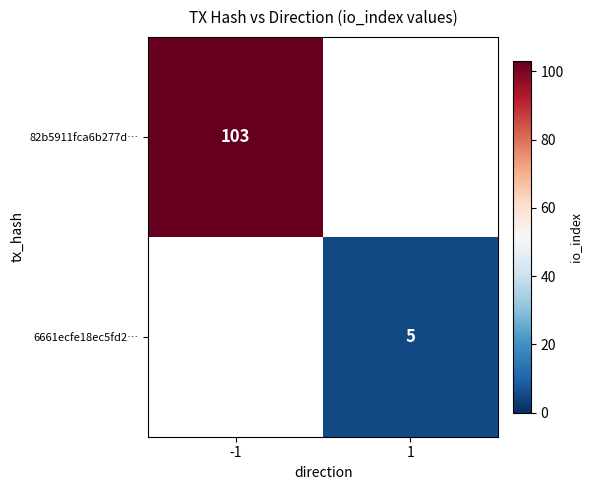

Is it true that 6661ecfe18ec5fd2… equals 5 at 1?

True